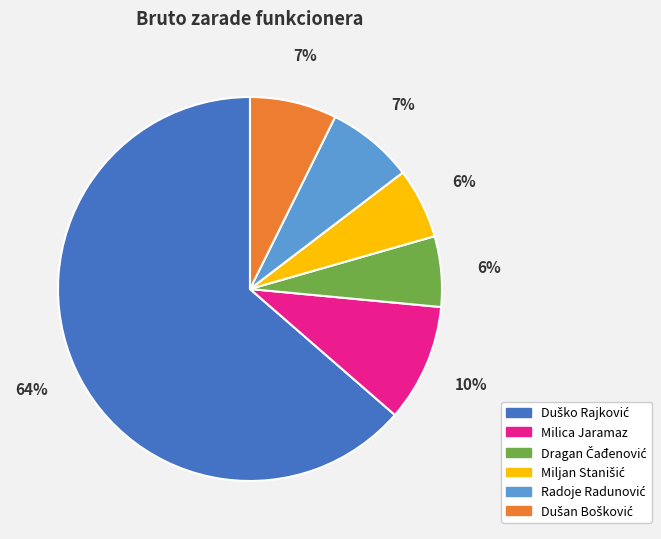

Is it true that Milica Jaramaz is 10% of the pie?

True